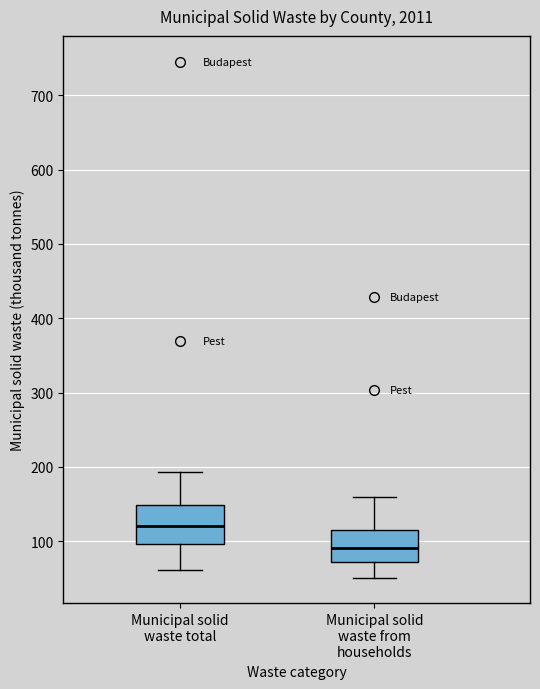

Reading left to right, read every box against the y-axis: the position of its median line, the range the box covers, and the ends of its whiskers. The values are not printed on the chart, so give them approximately, as read against the axis.

Municipal solid waste total: median 120, box 100 to 150, whiskers 60 to 190
Municipal solid waste from households: median 90, box 70 to 120, whiskers 50 to 160